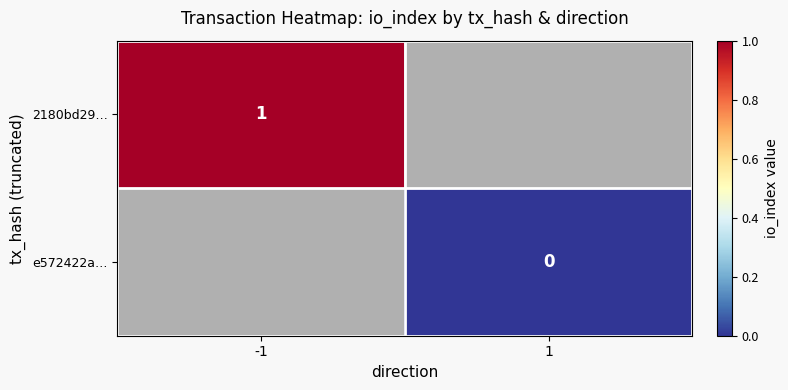

True or false: 2180bd29… has a value of 1 at -1.

True